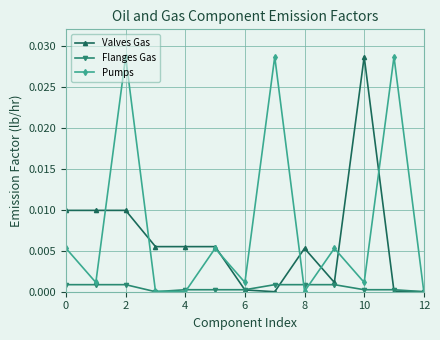

Which series has the largest total across all categories?

Pumps